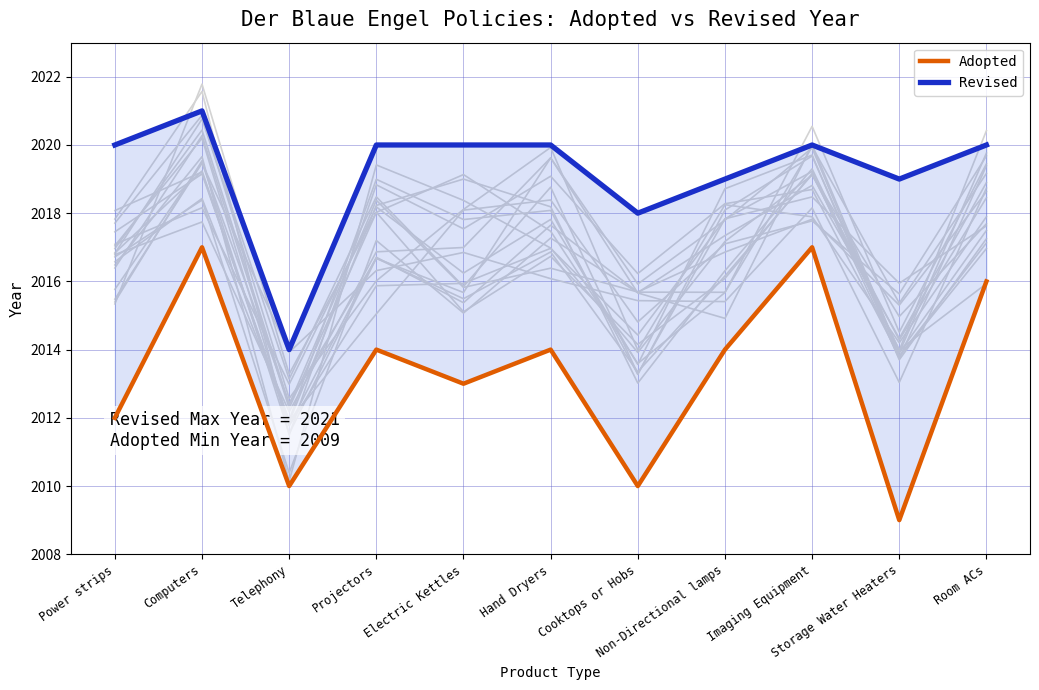

What is the difference between the maximum and minimum values in the Adopted series?

8